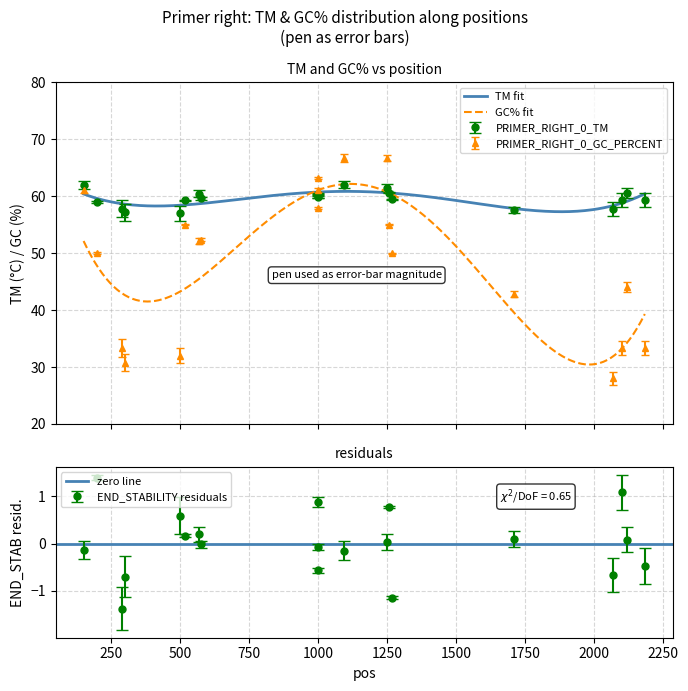

Reading right to left, transcribe all the data shown in this chart.

PRIMER_RIGHT_0_TM: 59.3	60.5	59.3	57.7	57.6	59.5	60.6	61.5	62.0	60.0	60.4	59.9	59.6	60.4	59.3	57.0	57.1	57.8	59.0	62.0
PRIMER_RIGHT_0_GC_PERCENT: 33.3	44.0	33.3	28.0	42.9	50.0	55.0	66.7	66.7	61.1	57.9	63.2	52.4	52.2	55.0	32.0	30.8	33.3	50.0	61.1